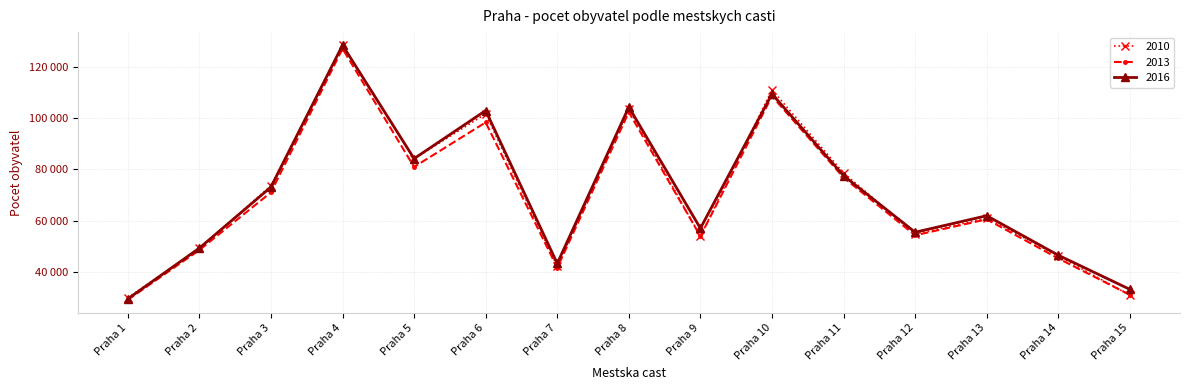

Is the value of 2016 at Praha 8 greater than the value of 2010 at Praha 11?

Yes